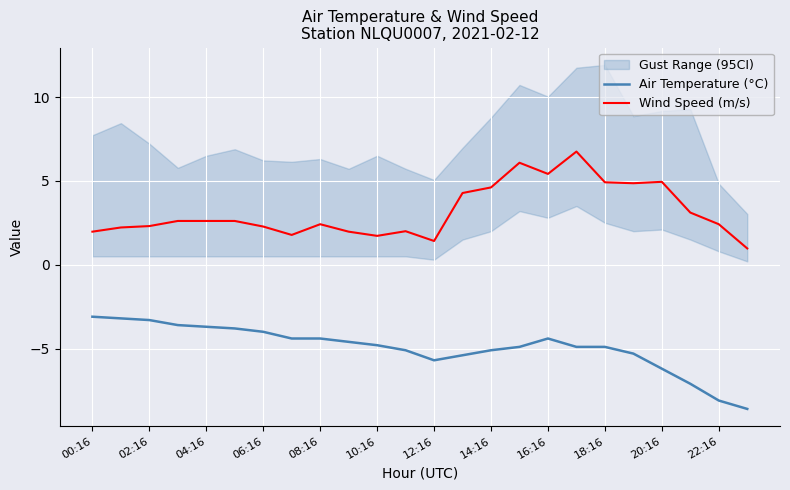

The Air Temperature (°C) series shows -2.6 at 06:16. True or false?

False